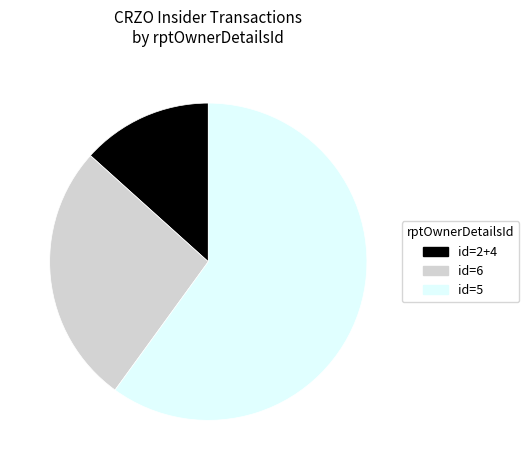

The id=5 slice represents 60% of the pie. True or false?

True